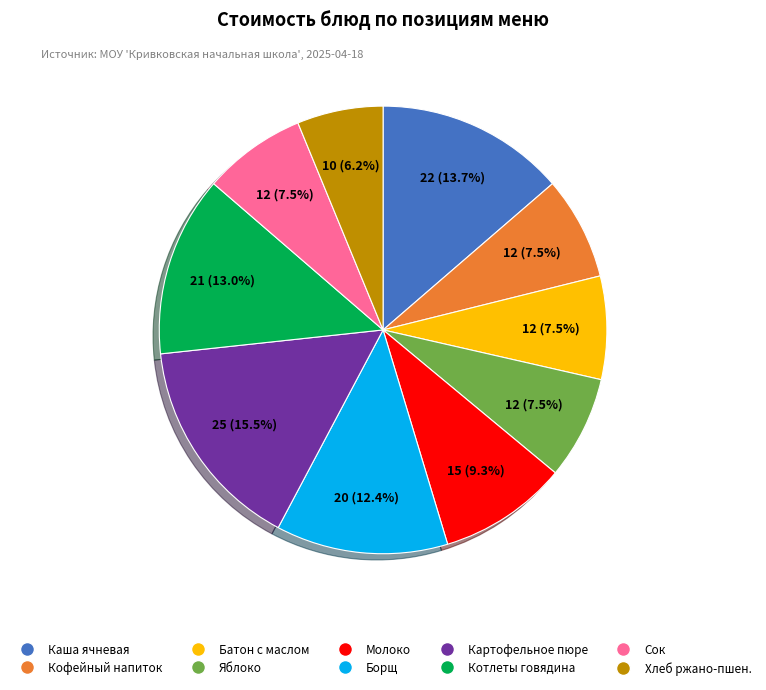

Is there any slice that represents more than half of the pie?

No